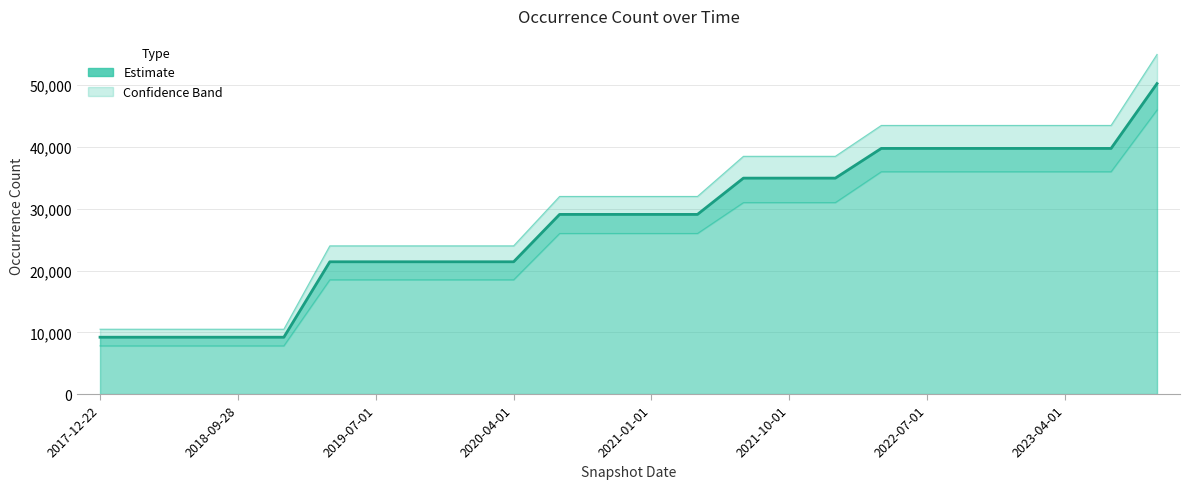

Count the values in the range 21420 to 39778.

18